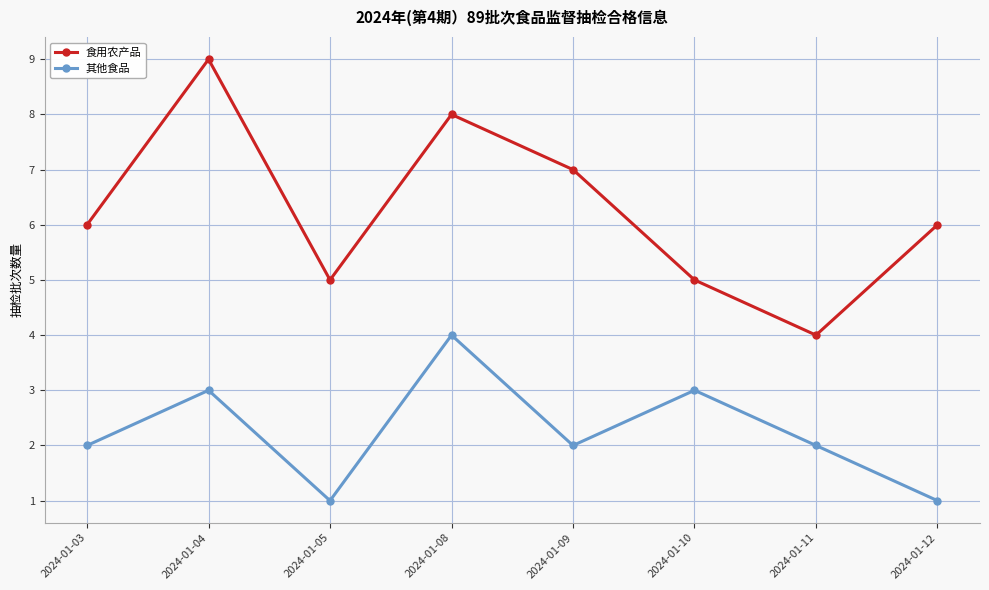

True or false: 食用农产品 and 其他食品 cross at least once.

False